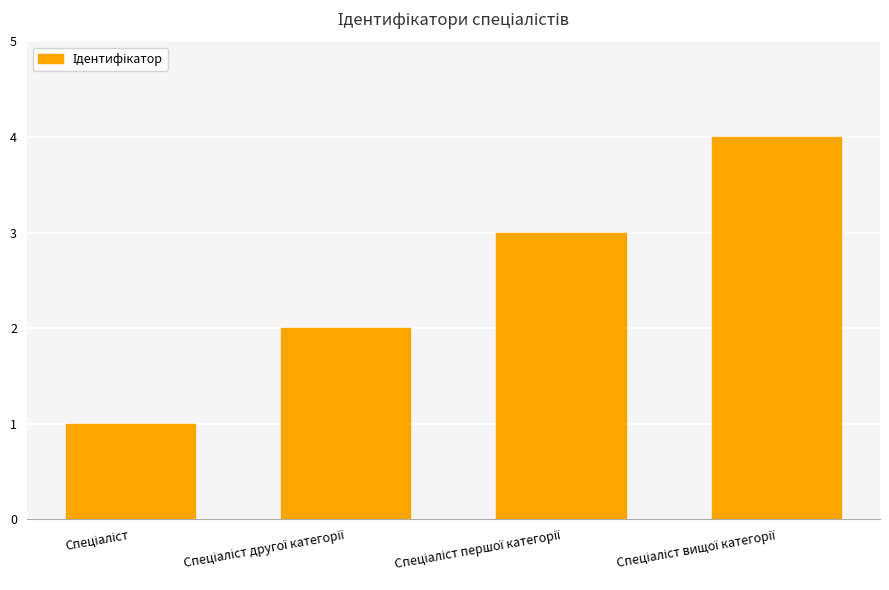

What is the greatest value displayed?

4